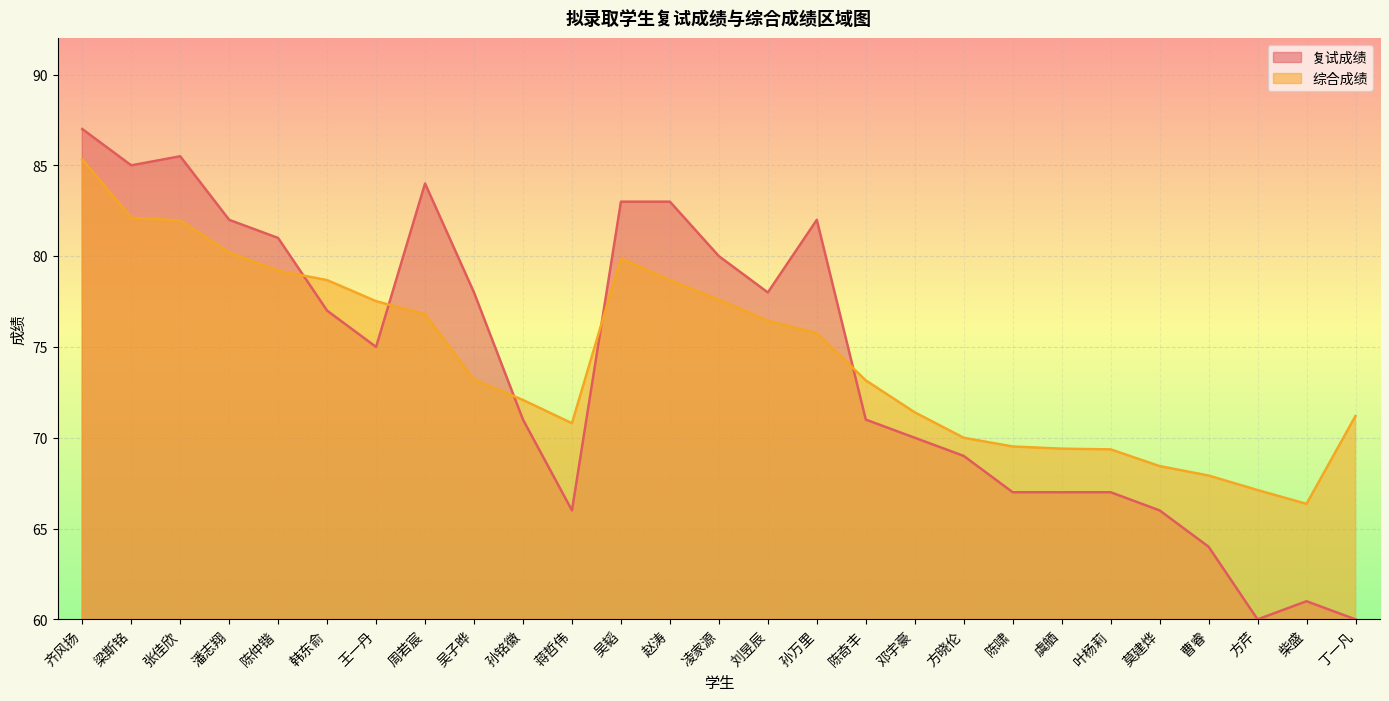

What is the difference between the maximum and minimum values in the 复试成绩 series?

27.0